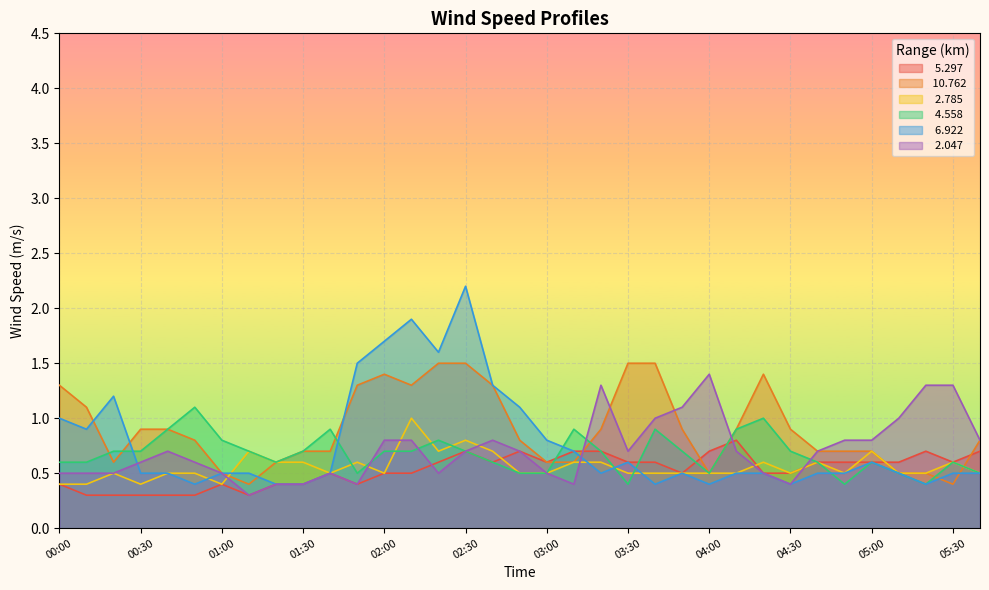

Between 01:40 and 03:40, which series saw the biggest shift?

 10.762